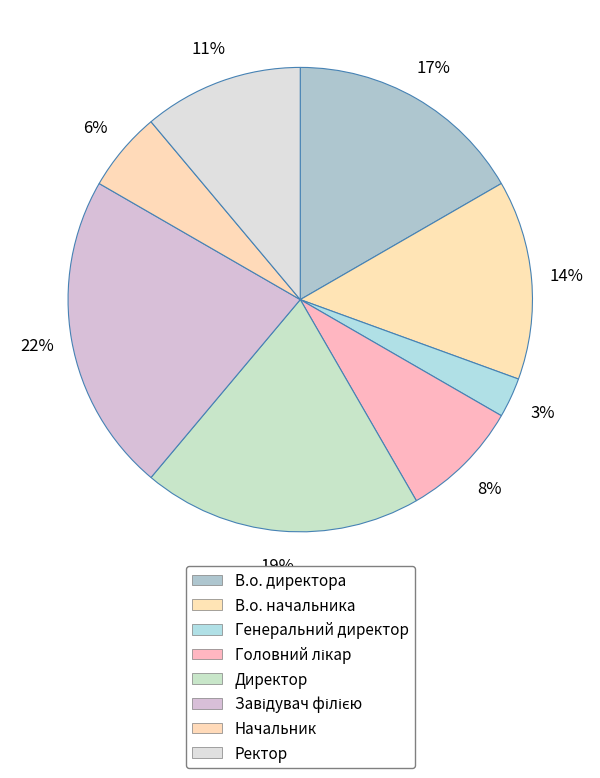

Which has a higher value, Генеральний директор or Завідувач філією?

Завідувач філією